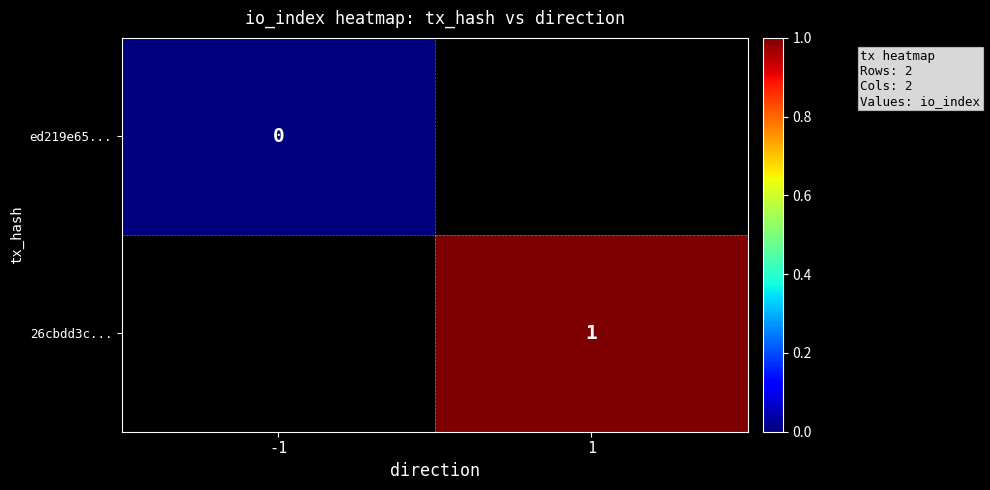

True or false: 26cbdd3c... has a value of 0 at 1.

False